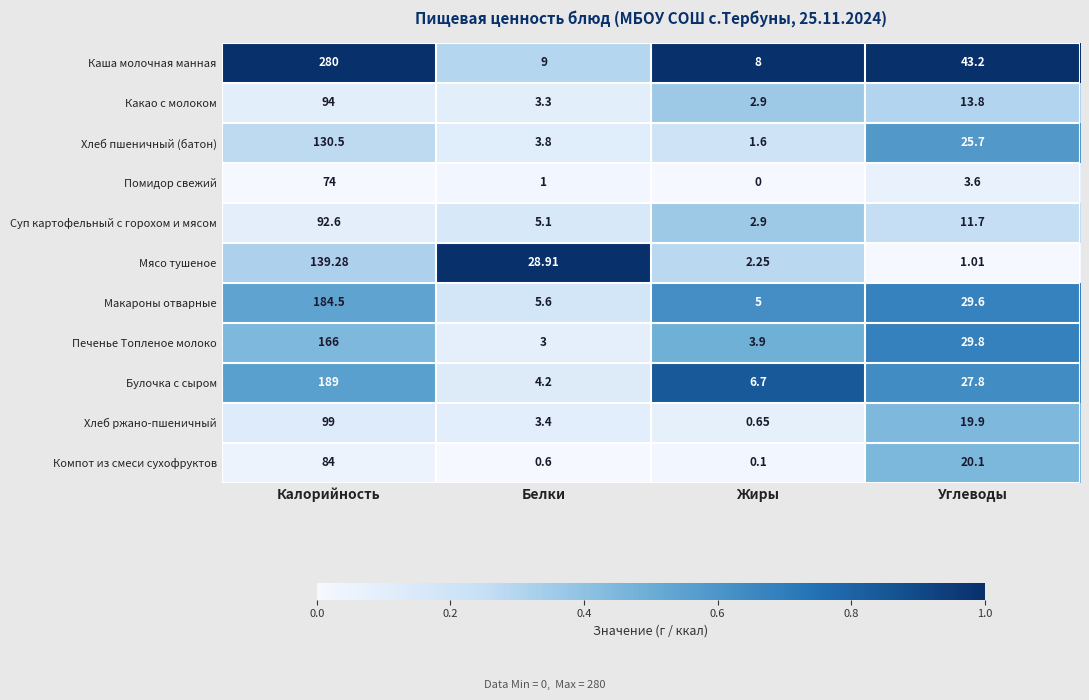

Which series has the widest spread of values?

Каша молочная манная